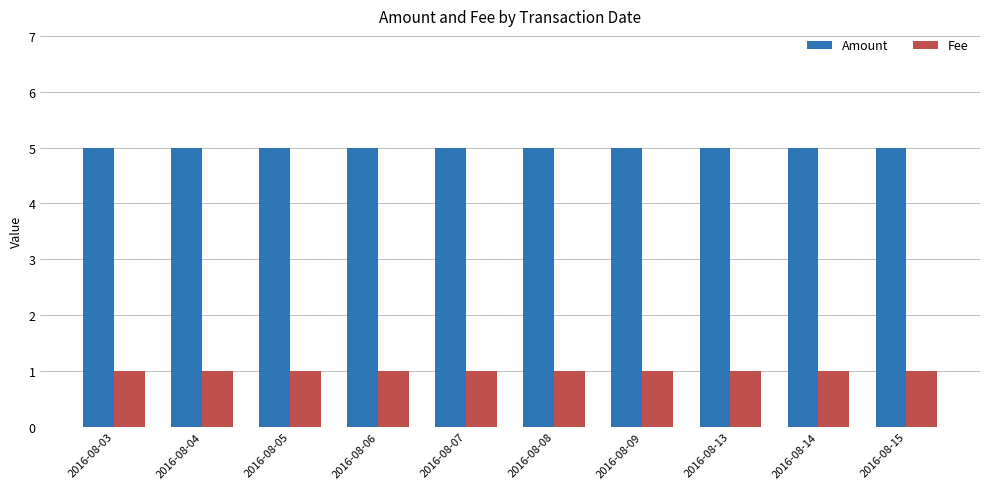

True or false: Fee has a value of 0 at 2016-08-15.

False